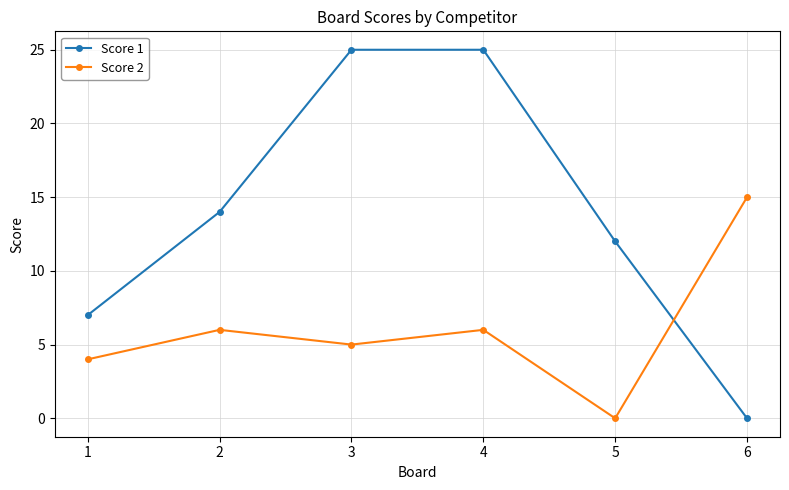

Which category has the highest value in the Score 2 series?

6